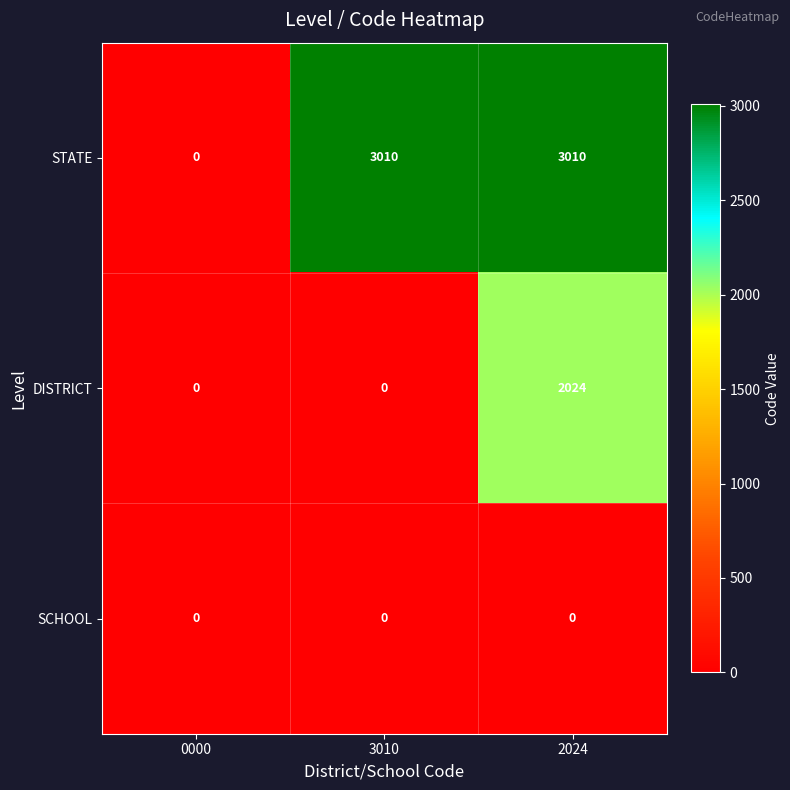

Reading right to left, what are all the values shown in this chart?

STATE: 2024=3010	3010=3010	0000=0
DISTRICT: 2024=2024	3010=0	0000=0
SCHOOL: 2024=0	3010=0	0000=0